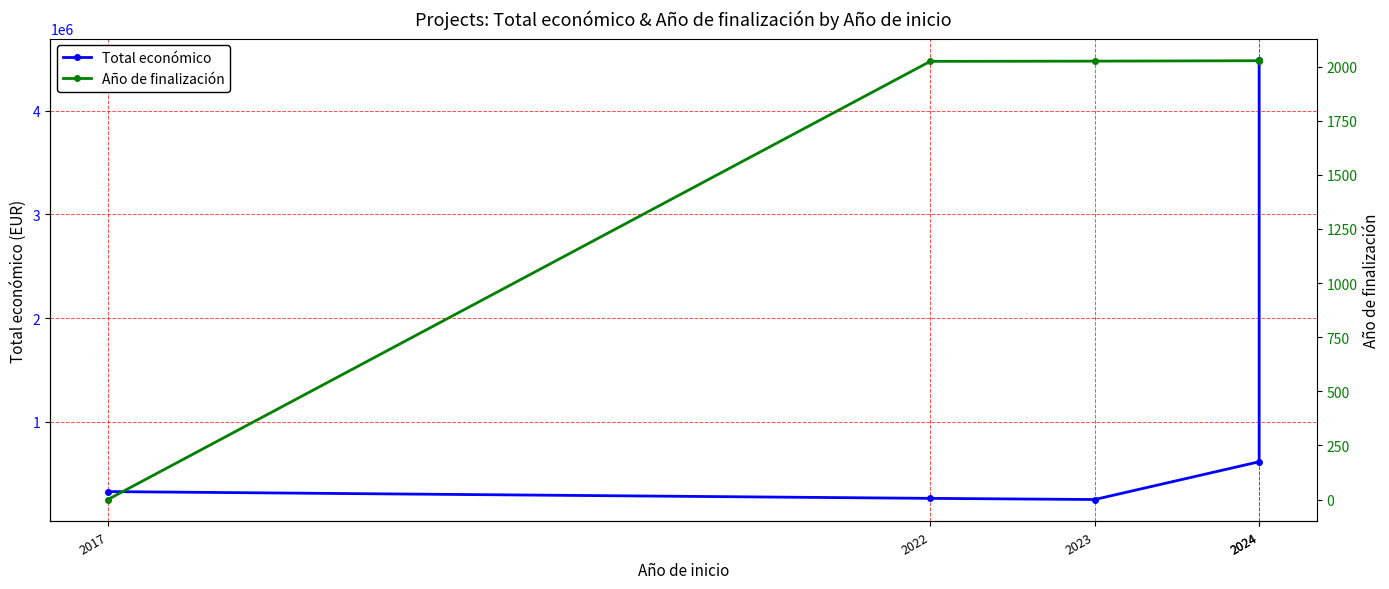

Is it true that Total económico equals 182244 at 2017?

False